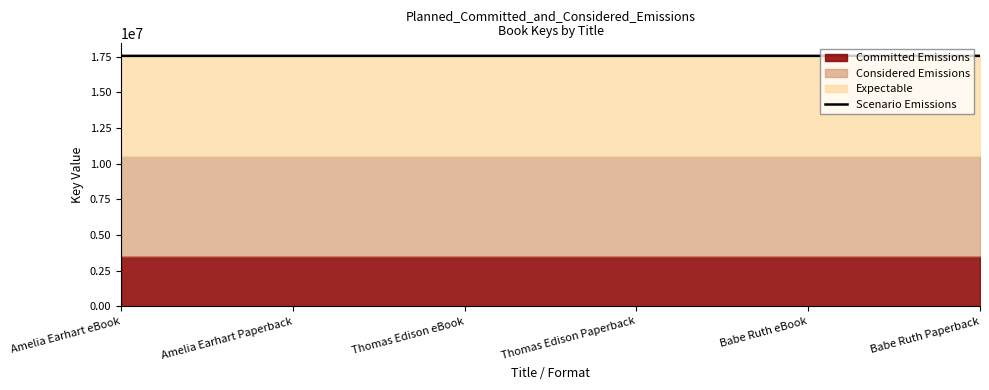

Rank the categories by value from lowest to highest.

Babe Ruth eBook, Babe Ruth Paperback, Thomas Edison eBook, Thomas Edison Paperback, Amelia Earhart eBook, Amelia Earhart Paperback